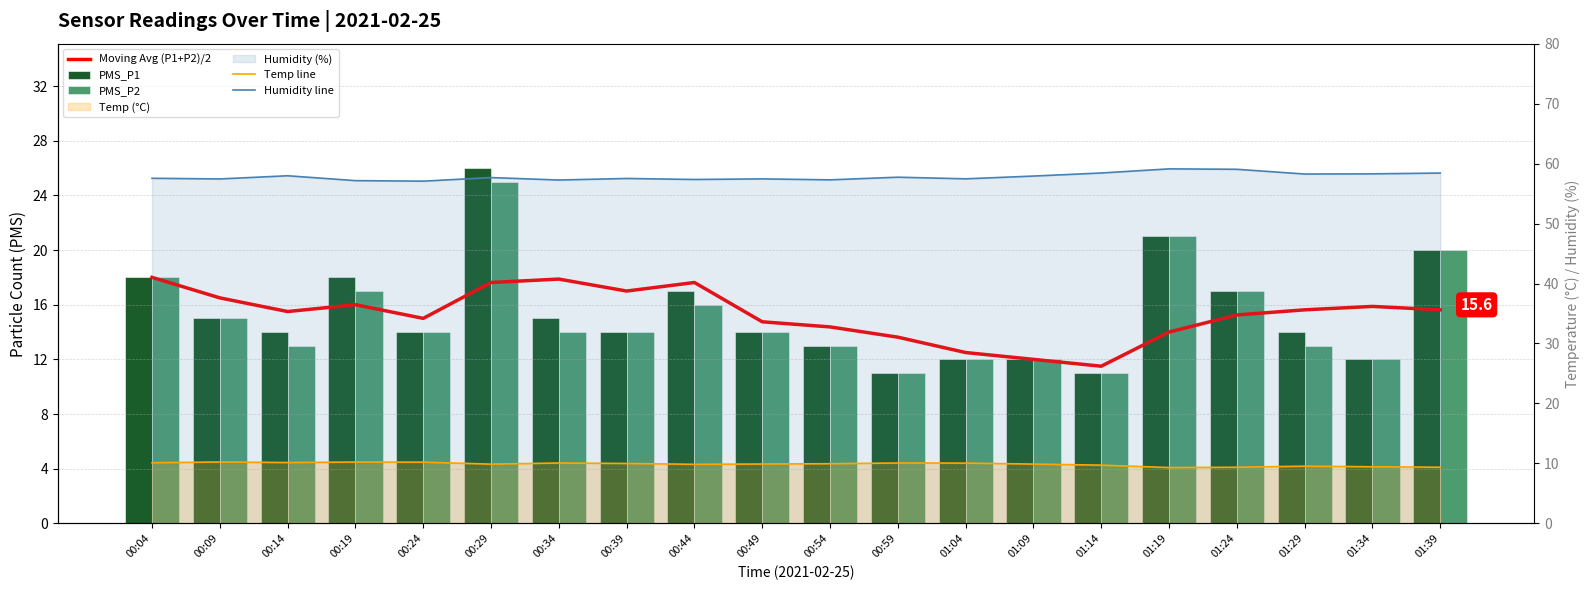

What value does the Humidity line series have at 01:39?

58.4